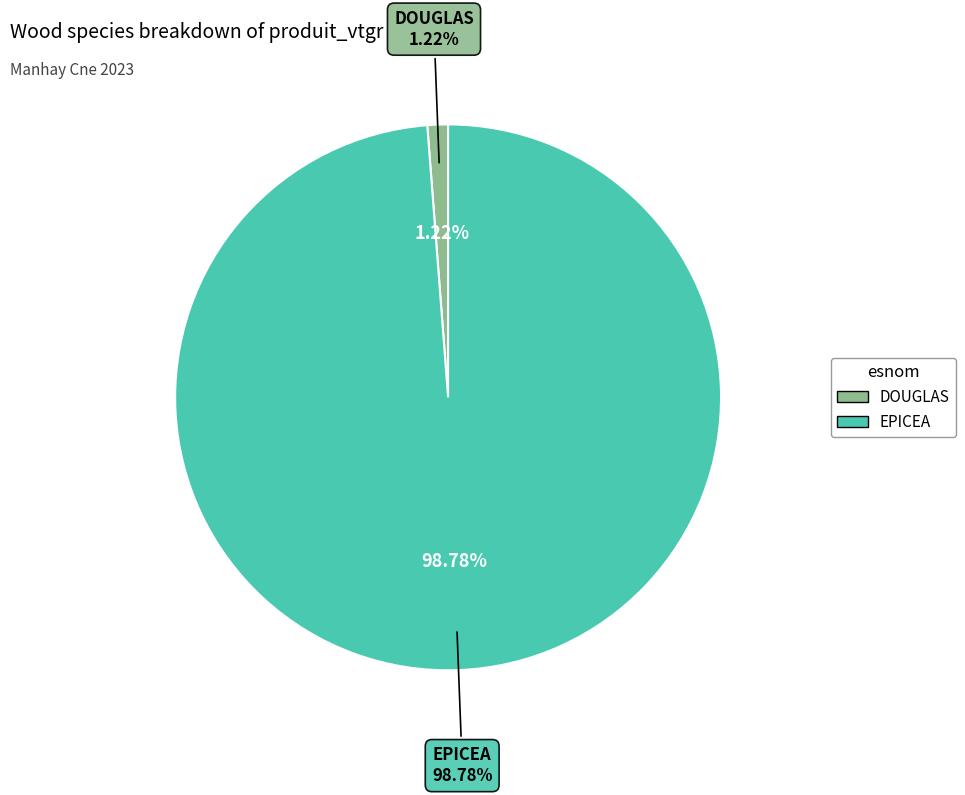

How much of the chart is everything except 9?

100.0%